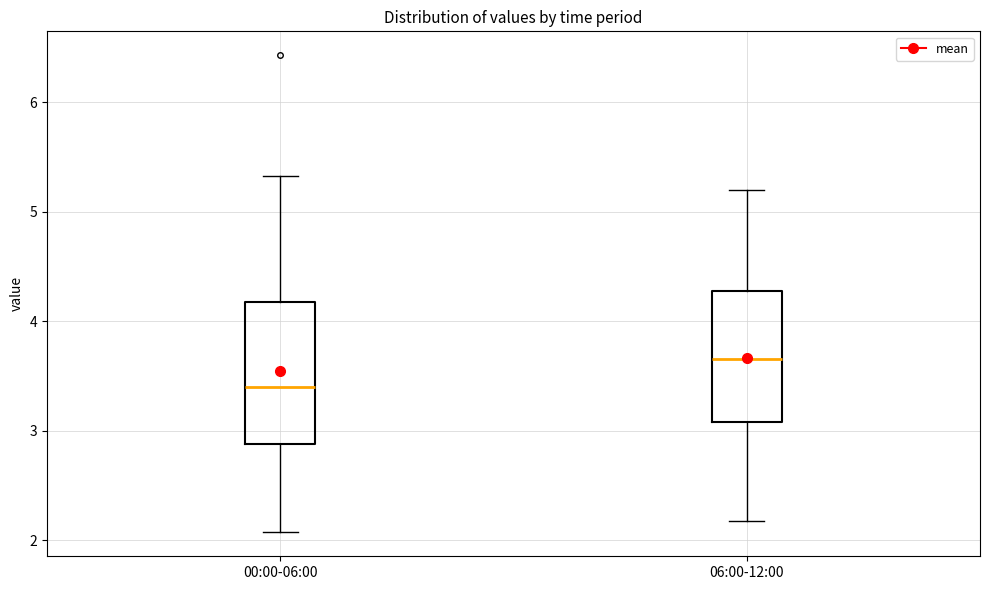

Reading left to right, read every box against the y-axis: the position of its median line, the range the box covers, and the ends of its whiskers. The values are not printed on the chart, so give them approximately, as read against the axis.

00:00-06:00: median 3.4, box 2.9 to 4.2, whiskers 2.1 to 5.3
06:00-12:00: median 3.7, box 3.1 to 4.3, whiskers 2.2 to 5.2